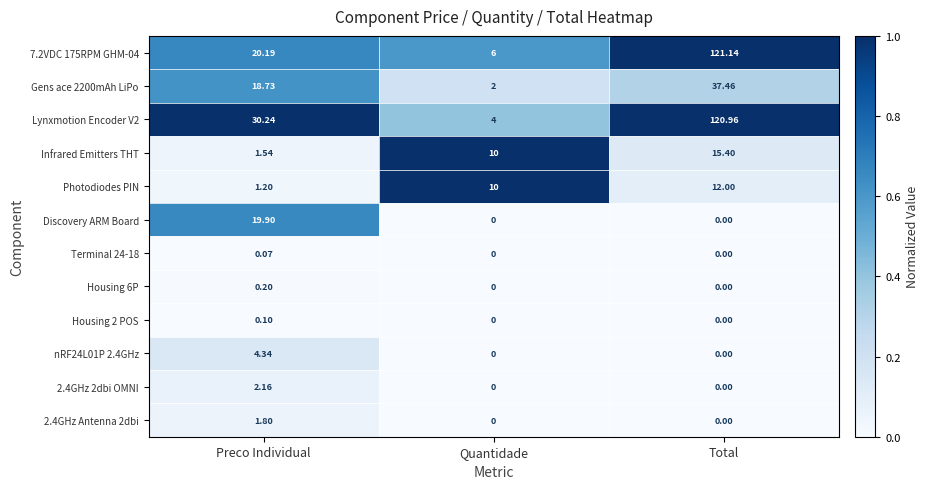

At which category is the sum across all series the highest?

Total